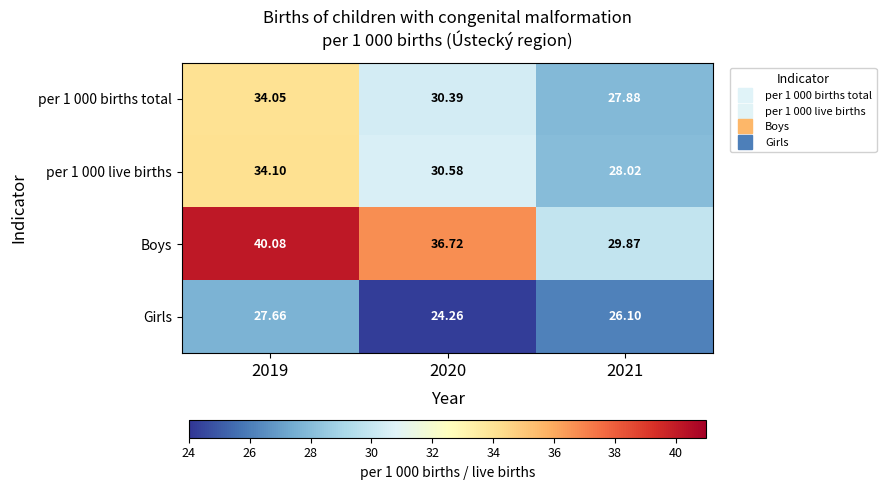

How many data points does each series have?

3